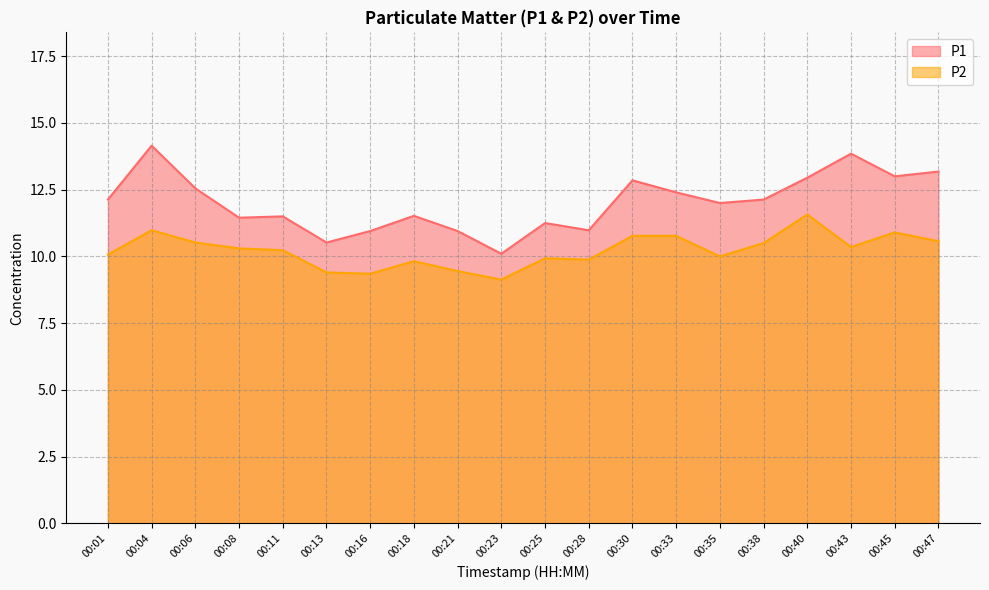

What is the difference between the highest and lowest values at 00:08?

1.1